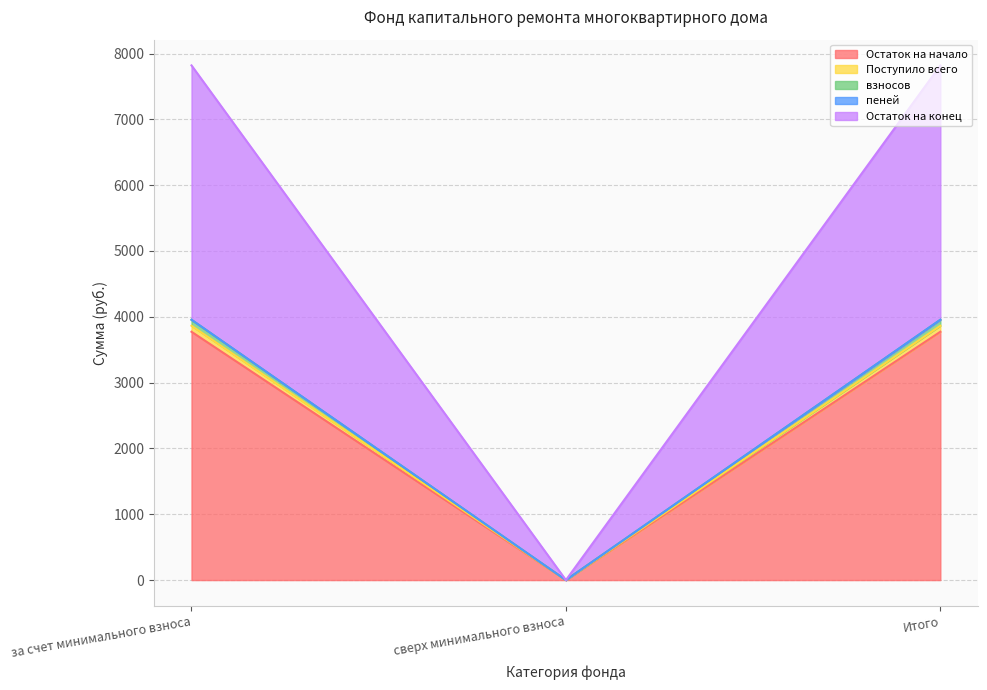

Which category has the highest value in the Поступило всего series?

за счет минимального взноса